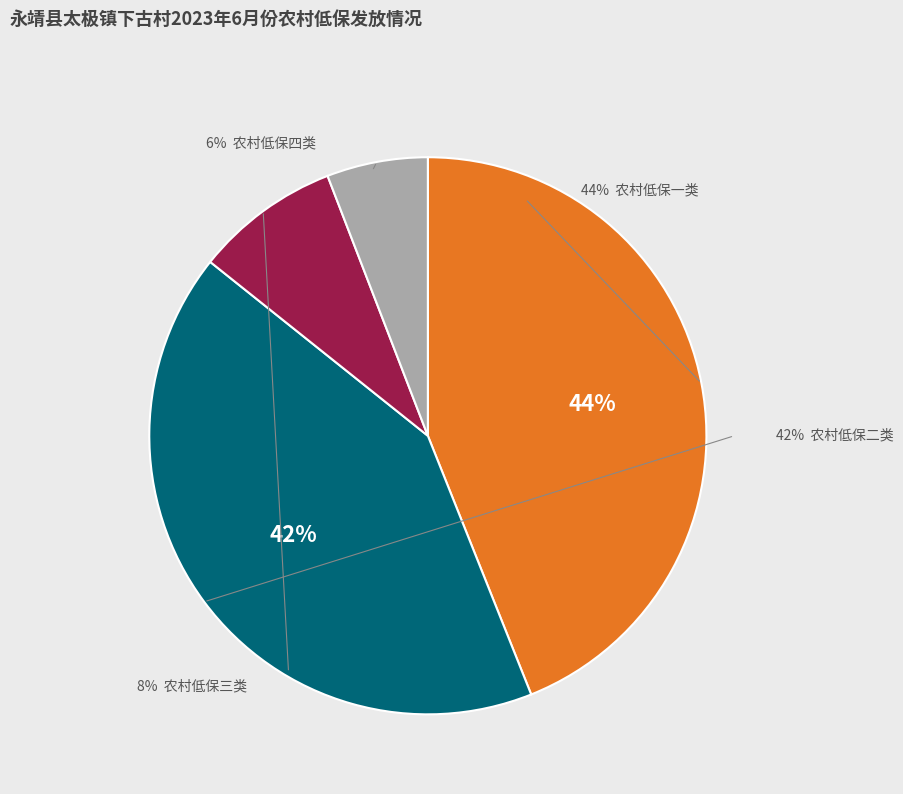

What is the largest slice in the pie chart?

农村低保一类